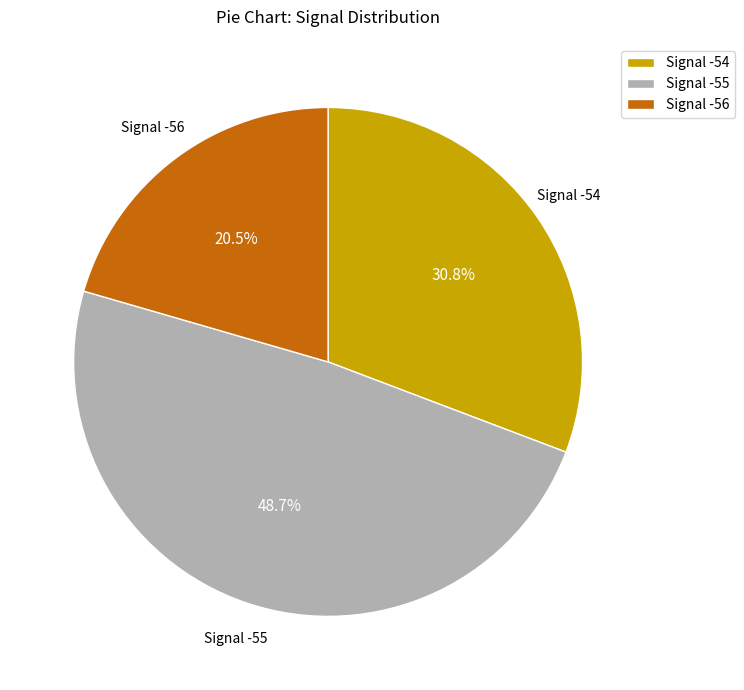

What is the total percentage of Signal -55 and Signal -56?

69.2%